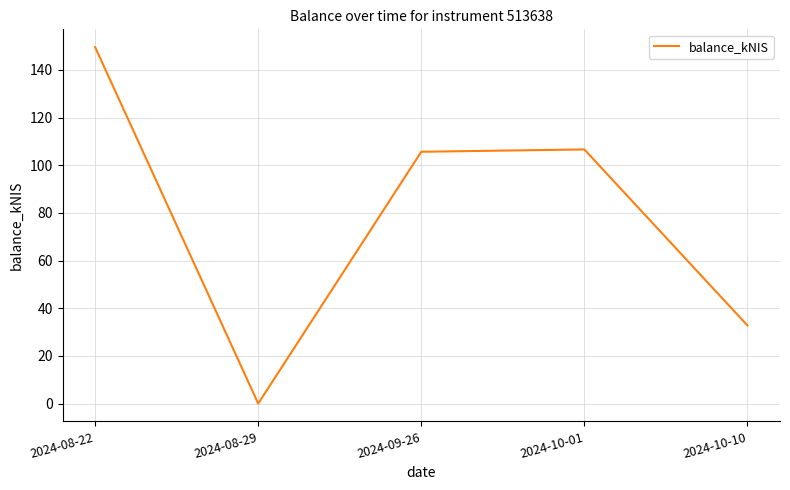

Reading right to left, extract all data points from this chart.

32.8	106.6	105.7	0.0	149.5